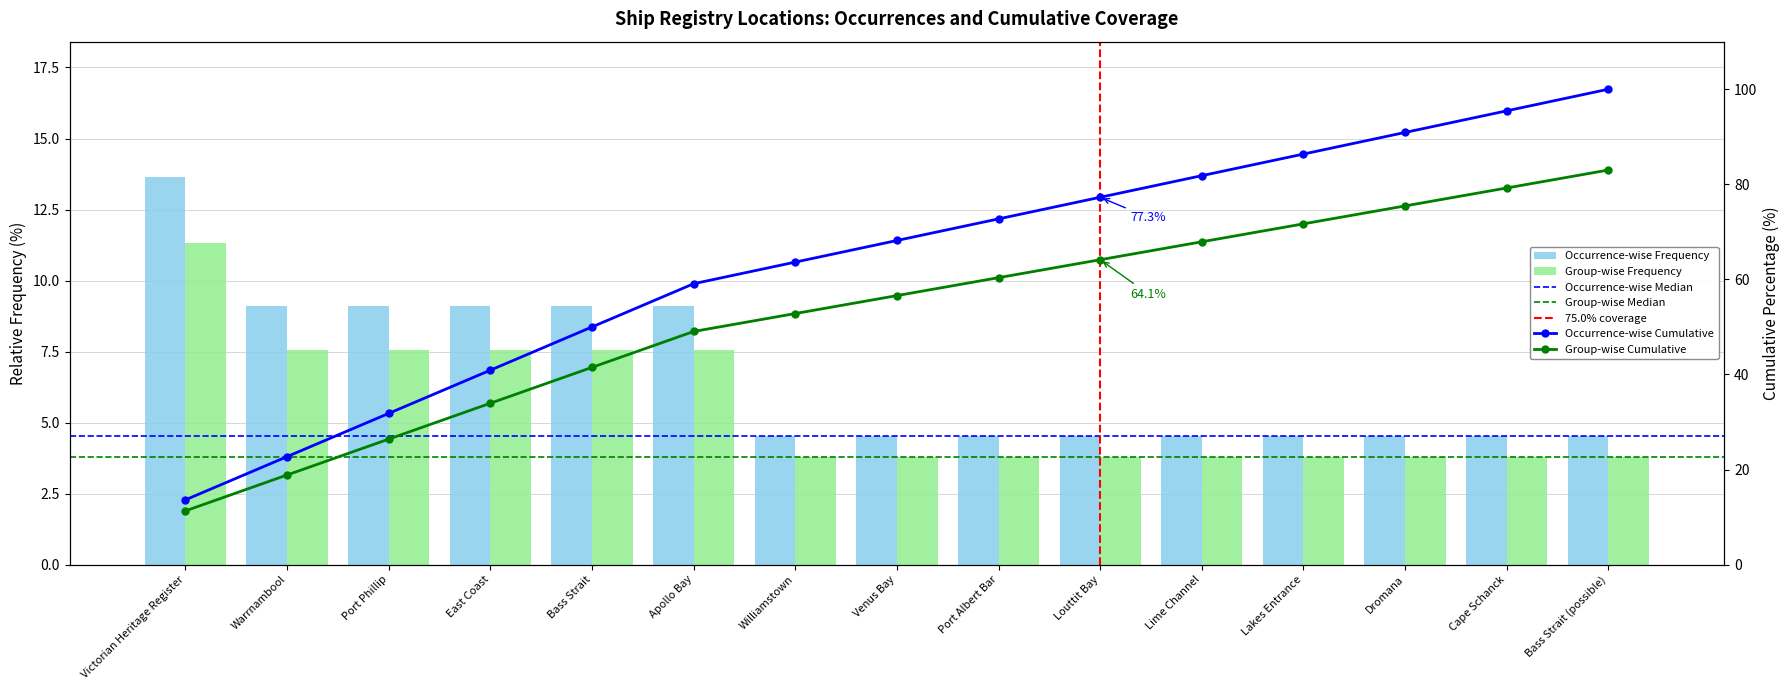

What is the minimum value shown in the chart?

4.5